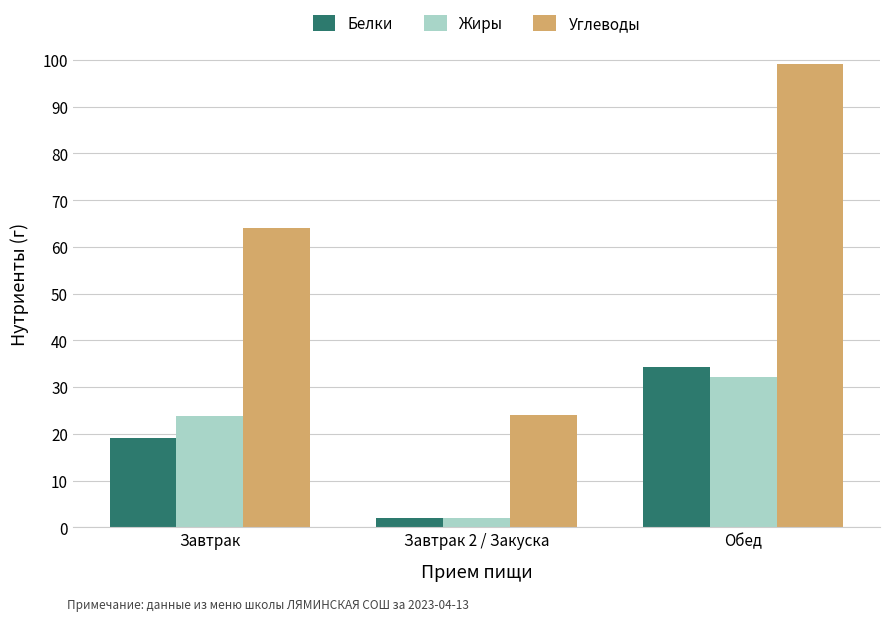

Rank the categories by Белки value from lowest to highest.

Завтрак 2 / Закуска, Завтрак, Обед